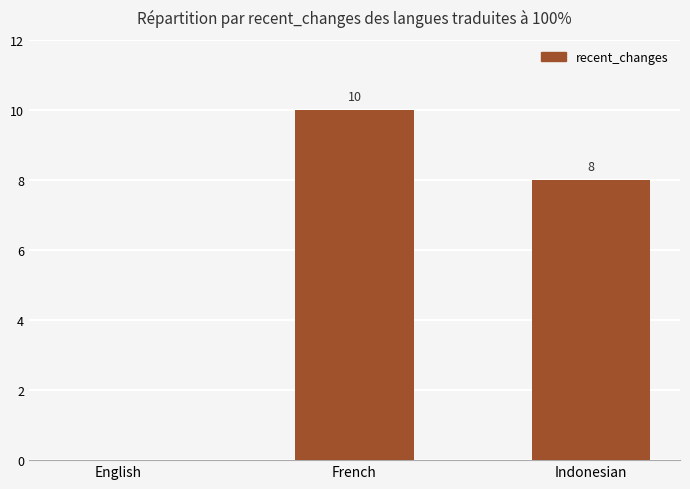

Where does the data first go above 8?

French